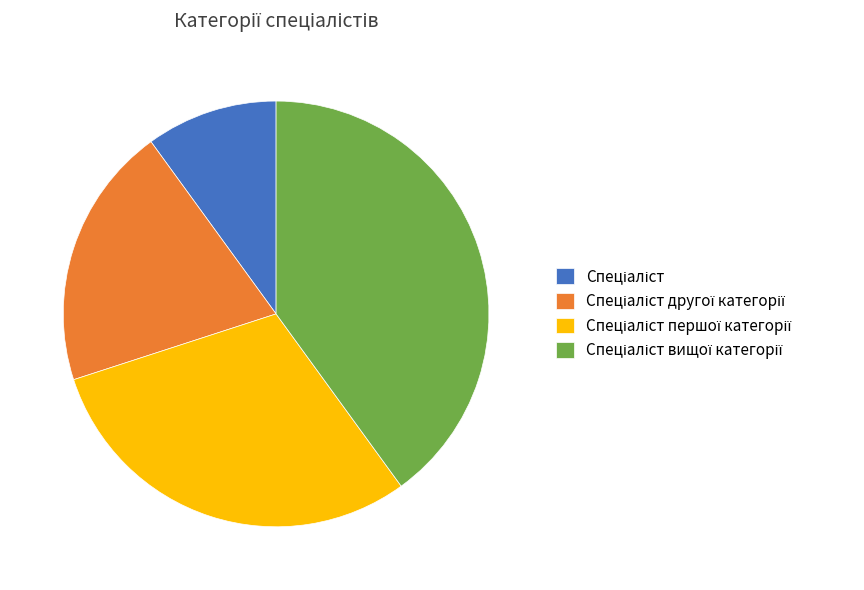

Is there a majority slice in this chart?

No